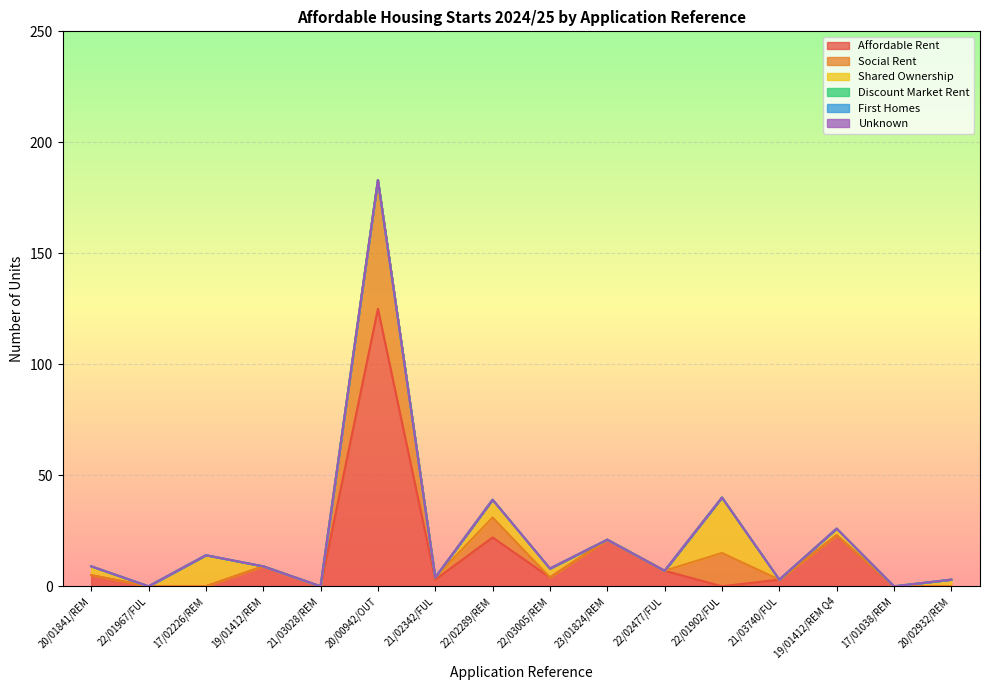

Rank the series at 20/00942/OUT from lowest to highest value.

Shared Ownership, Discount Market Rent, First Homes, Unknown, Social Rent, Affordable Rent